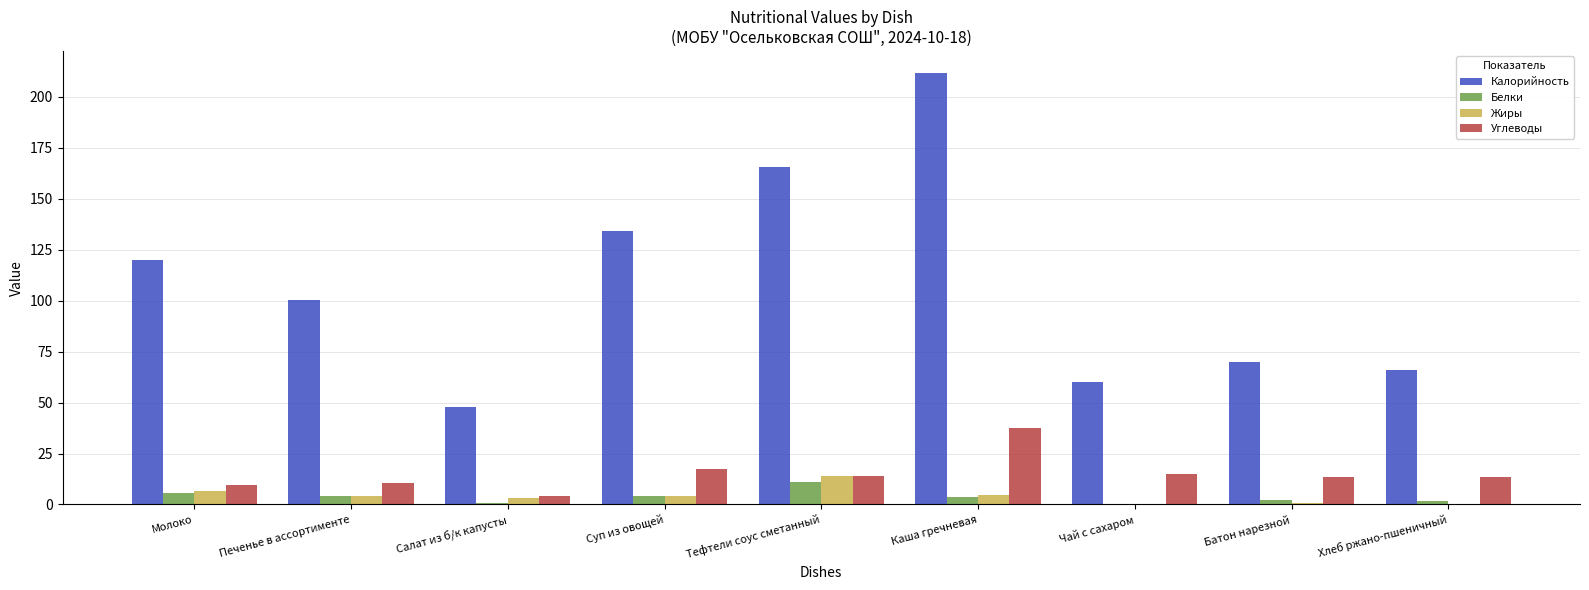

What value does the Калорийность series have at Батон нарезной?

70.0